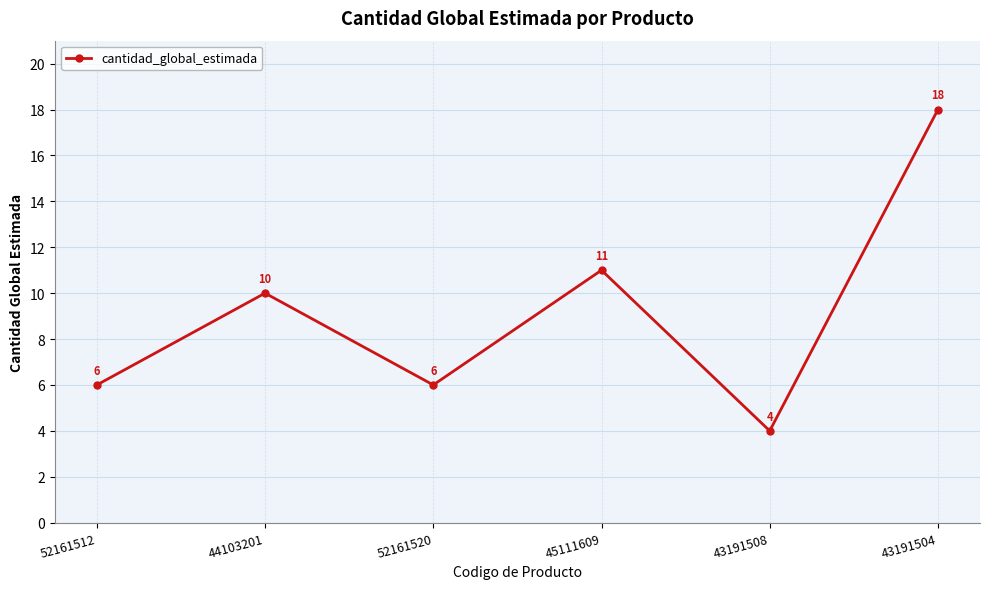

What is the smallest value displayed?

4